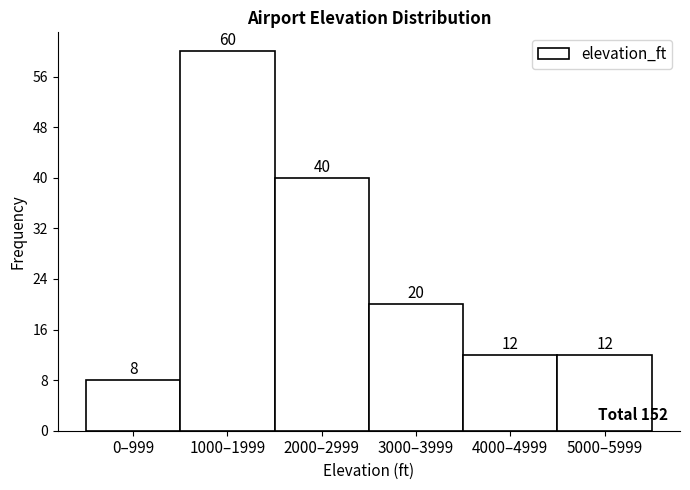

Reading left to right, list all the values displayed in this chart.

8	60	40	20	12	12